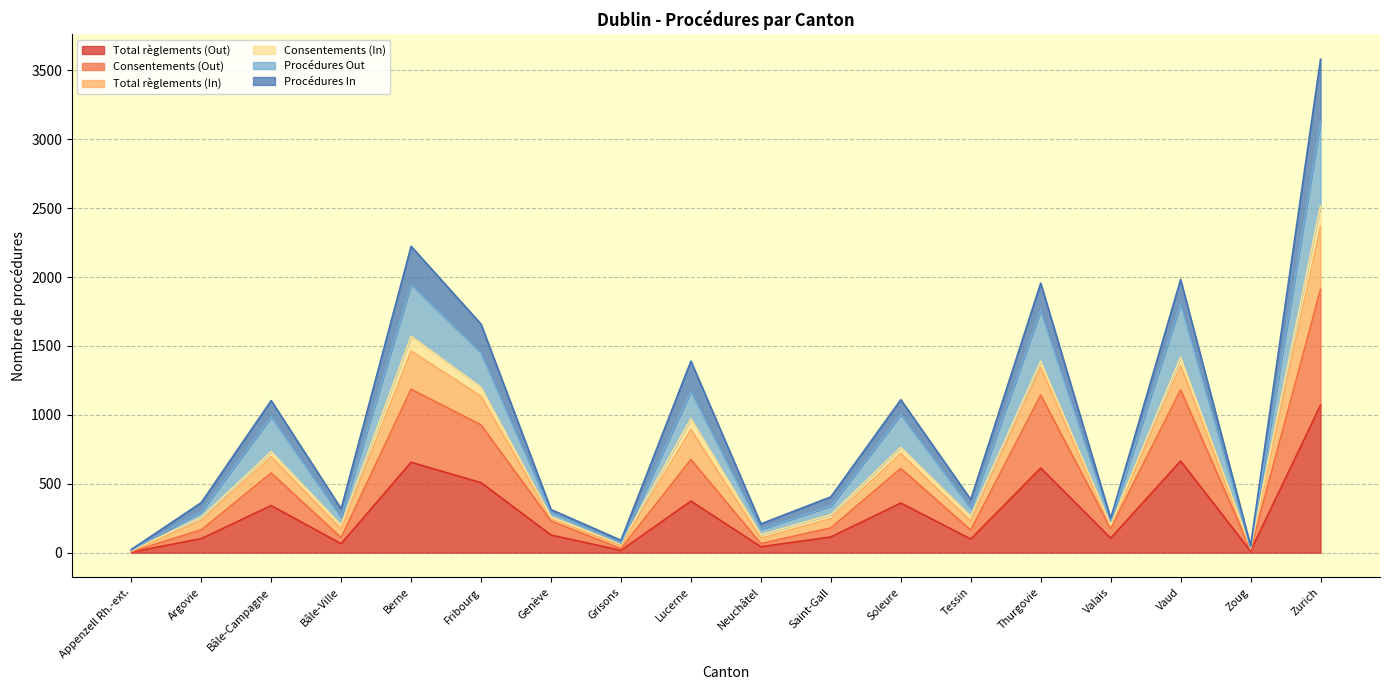

How many values in the Total règlements (Out) series are below 128?

9